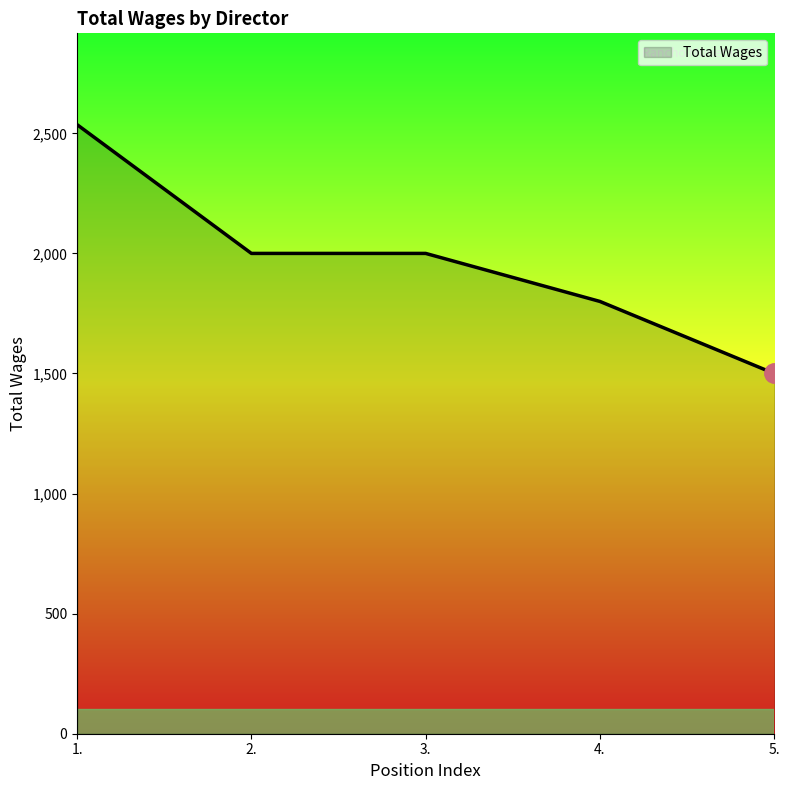

The value at 1. is 2536. True or false?

True